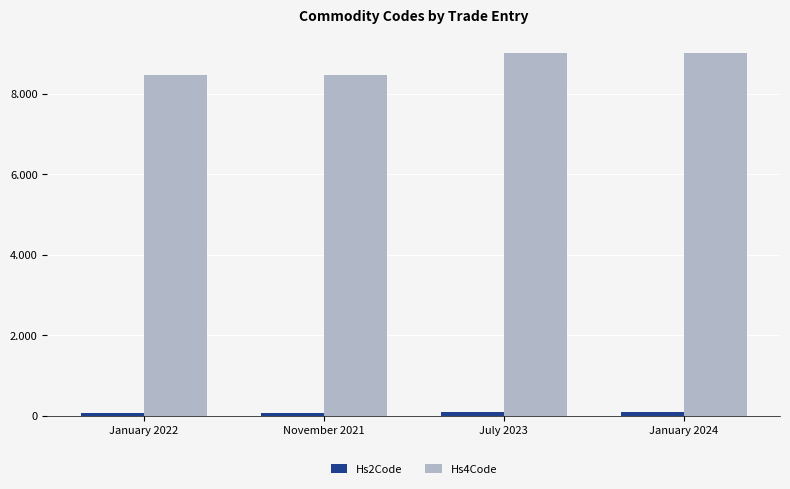

Which series has the largest range (max minus min)?

Hs4Code